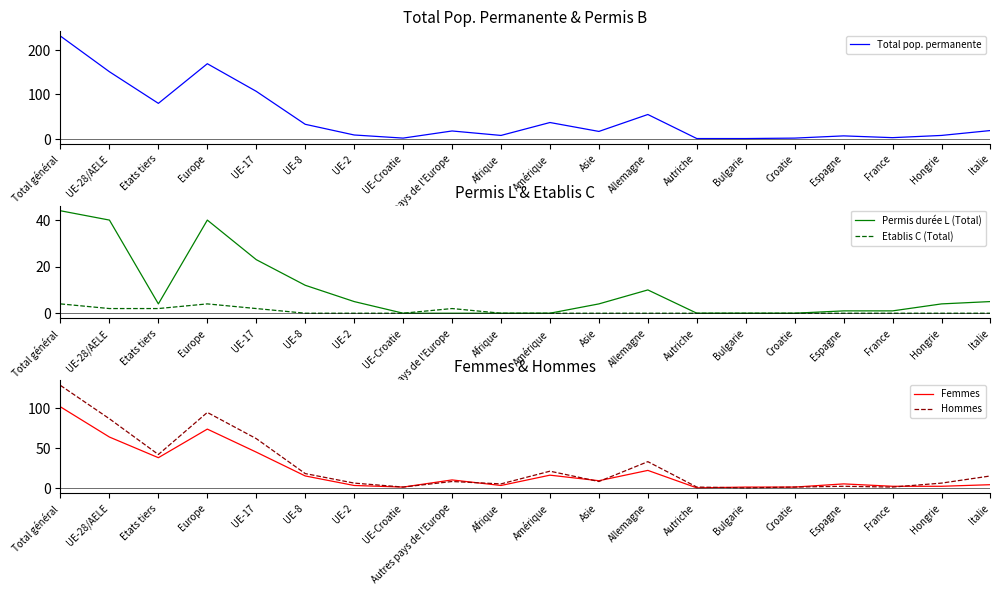

The Etablis C (Total) series shows 2 at Allemagne. True or false?

False